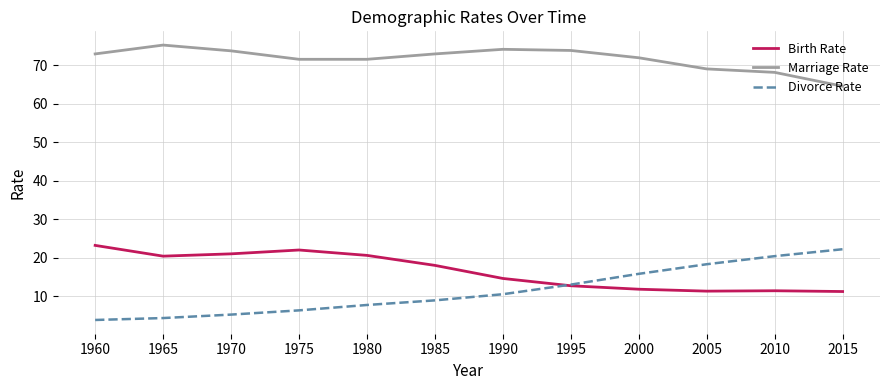

Which series has the largest total across all categories?

Marriage Rate